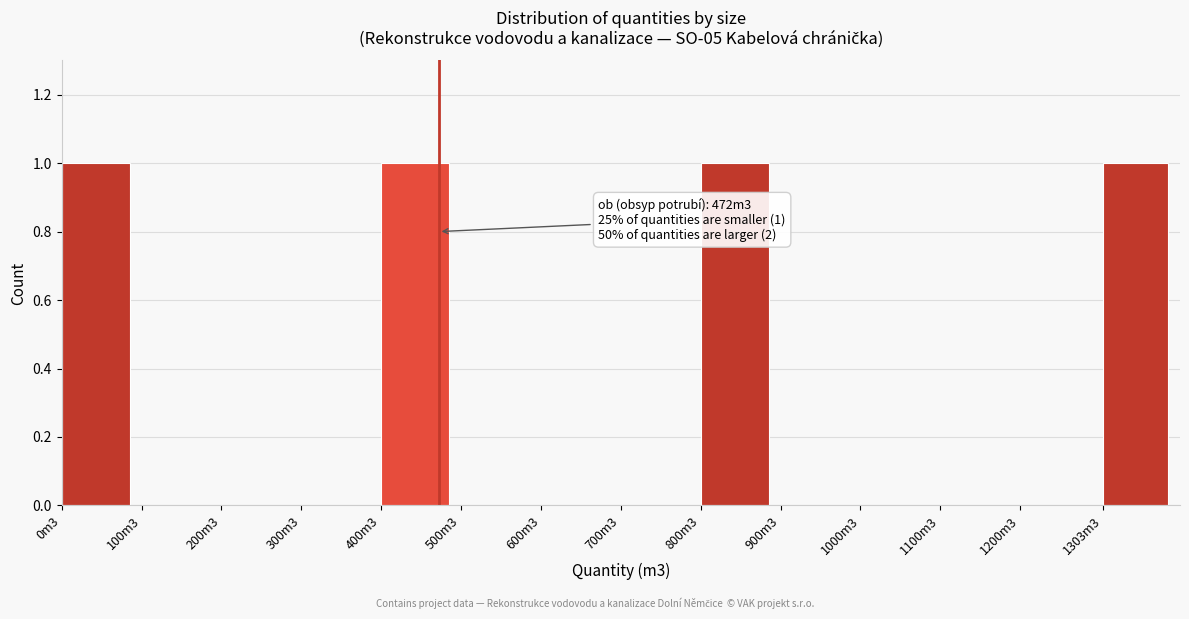

Reading left to right, extract all data points from this chart.

0m3=1	100m3=0	200m3=0	300m3=0	400m3=1	500m3=0	600m3=0	700m3=0	800m3=1	900m3=0	1000m3=0	1100m3=0	1200m3=0	1303m3=1